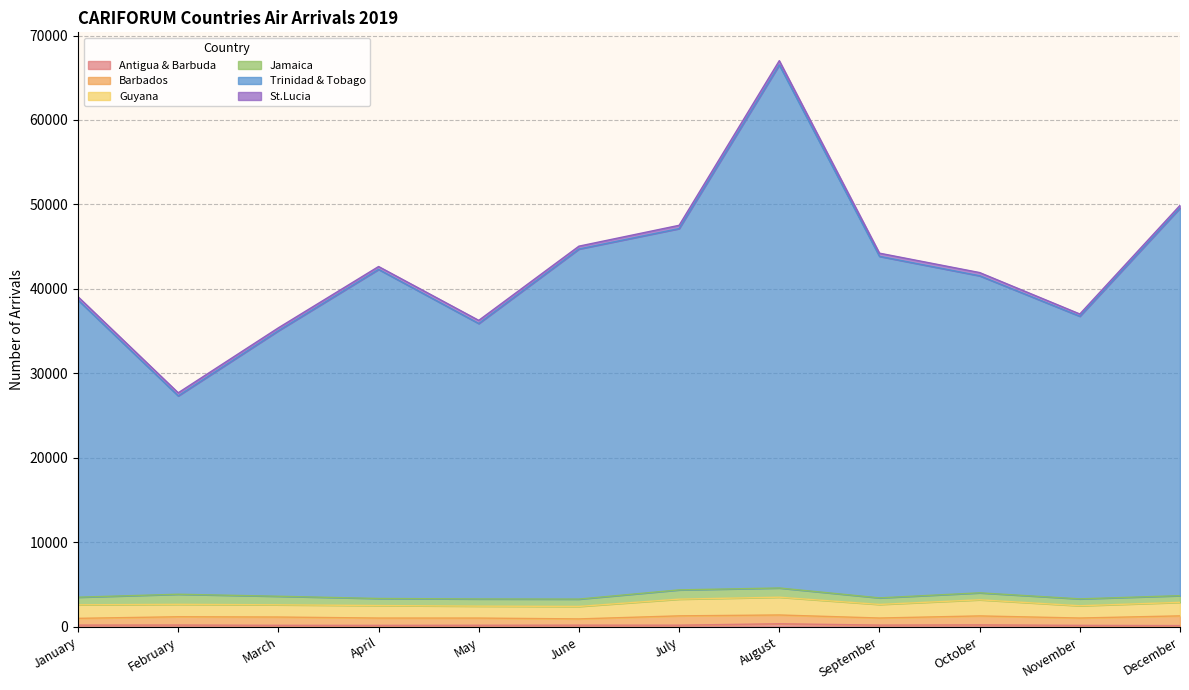

True or false: Barbados has more than 1 points higher than both neighbors.

True